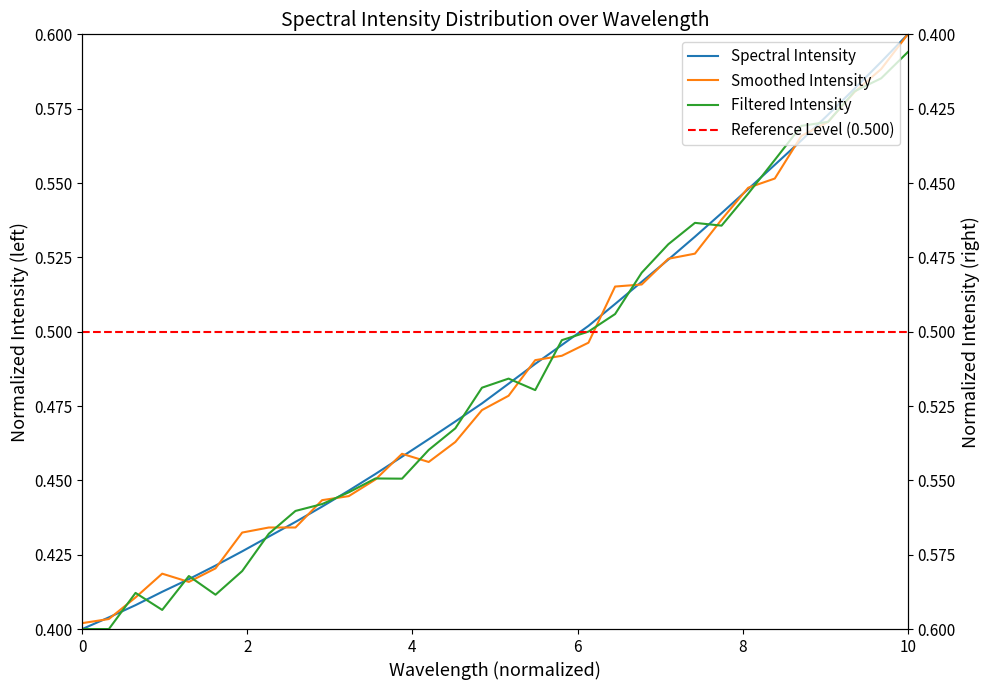

Is it true that the value at 18 is 0.7?

False